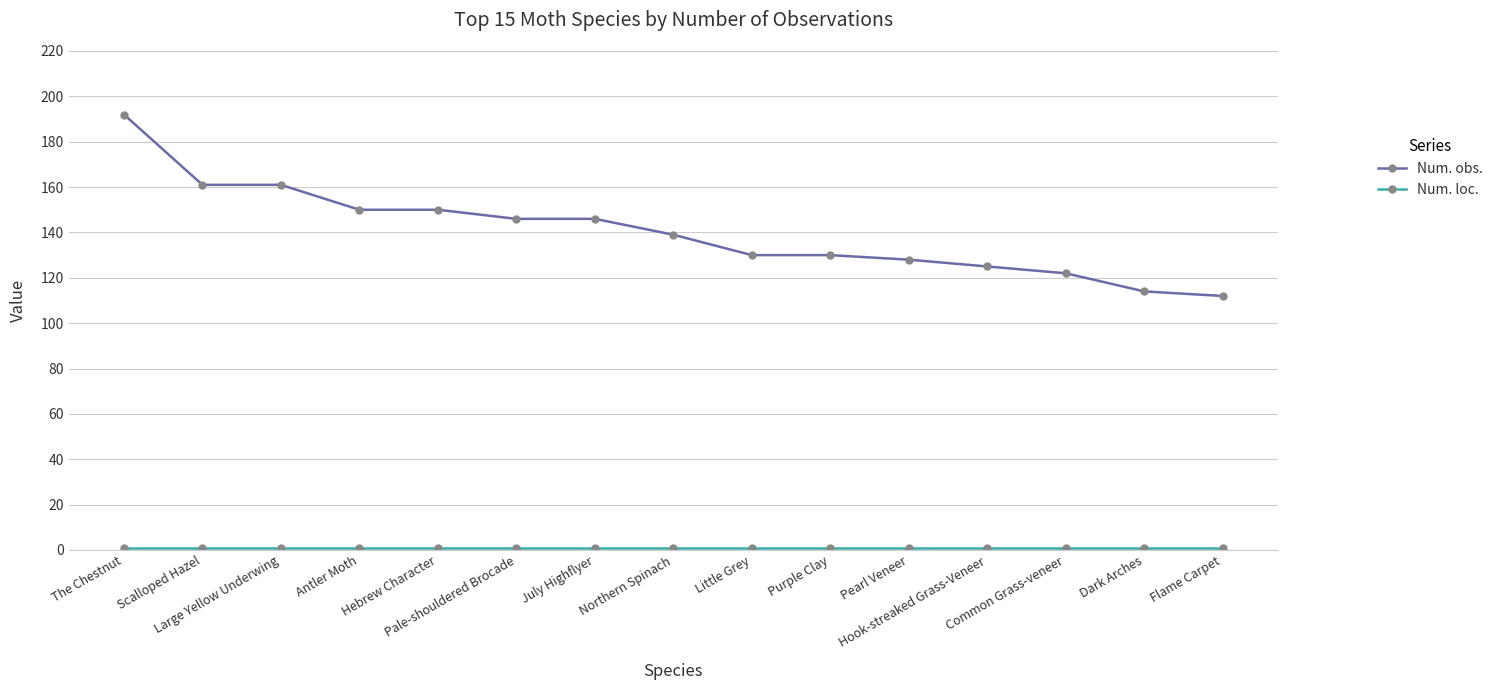

Which series has the largest total across all categories?

Num. obs.